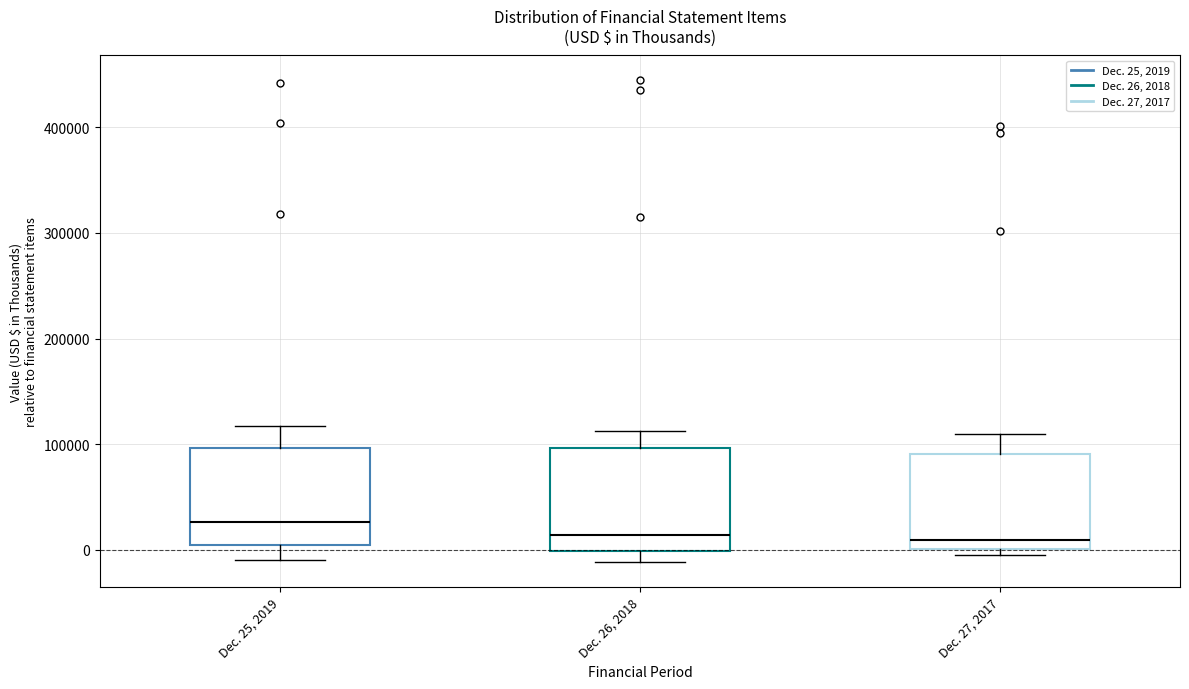

Reading left to right, transcribe this box plot: for each box, give where its median line is, the range the box spans, and where its two whiskers end, as read against the y-axis. The values are not printed on the chart, so give them approximately, as read against the axis.

Dec. 25, 2019: median 30000, box 0 to 100000, whiskers -10000 to 120000
Dec. 26, 2018: median 10000, box 0 to 100000, whiskers -10000 to 110000
Dec. 27, 2017: median 10000, box 0 to 90000, whiskers -10000 to 110000